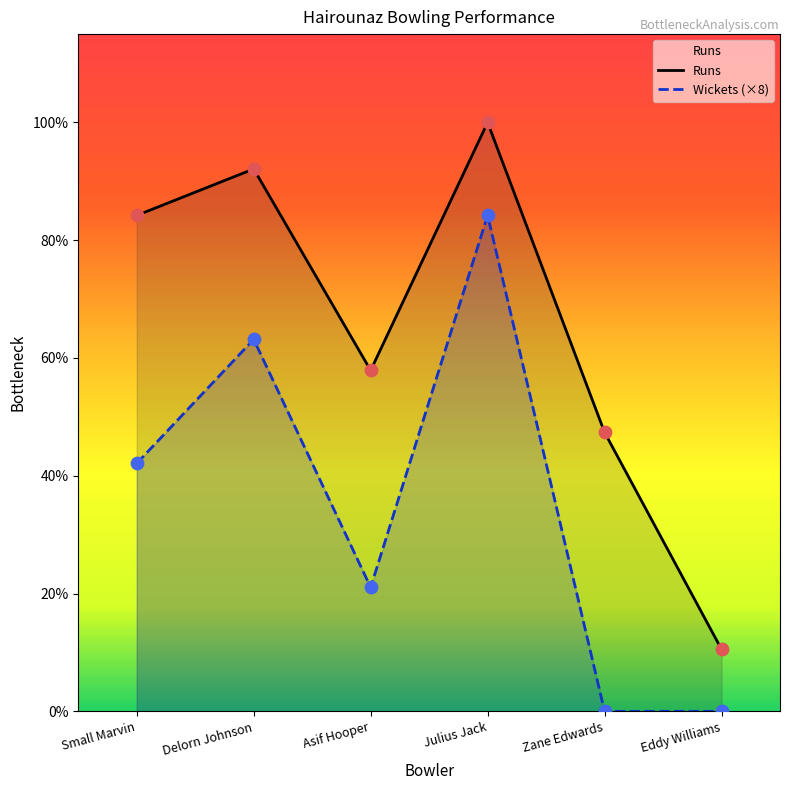

What is the total value across all series at Eddy Williams?

4